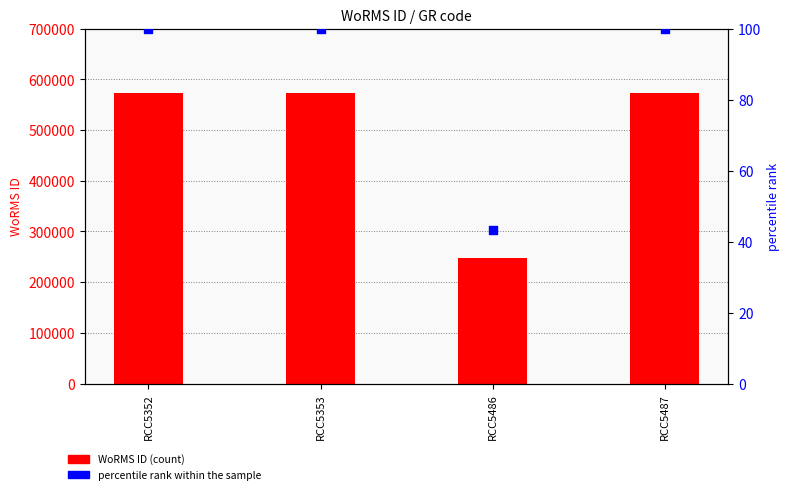

Which series reaches the maximum Y coordinate?

WoRMS ID